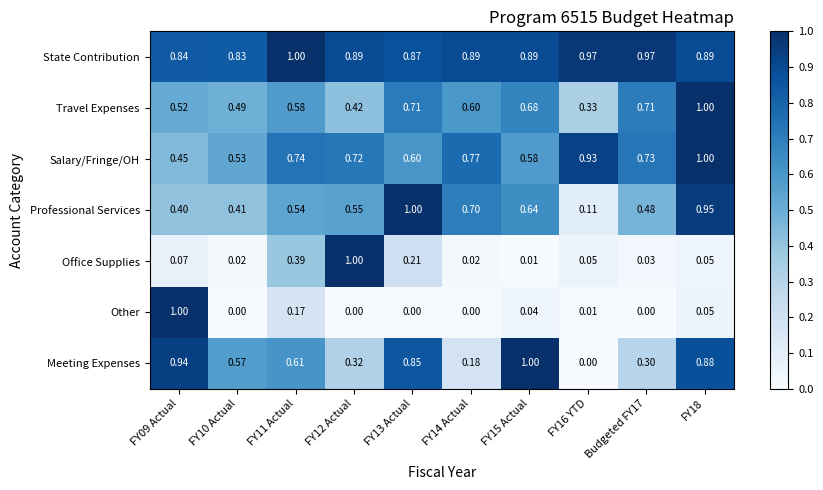

Is the value of Other at FY09 Actual greater than the value of State Contribution at FY16 YTD?

Yes